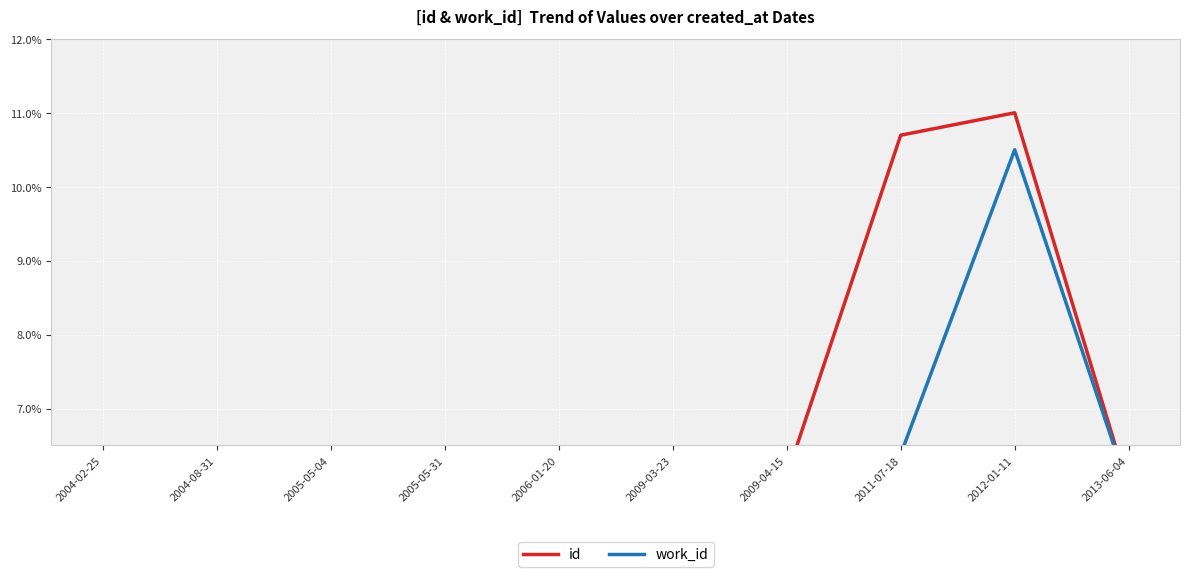

How many times do id and work_id cross each other?

6